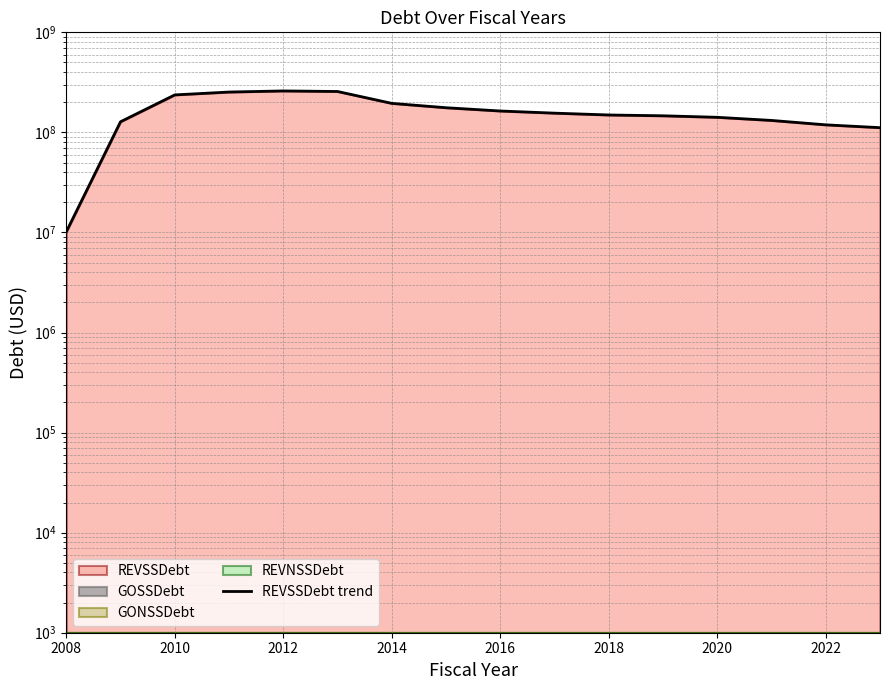

Does the chart display data point markers on the line(s)?

No